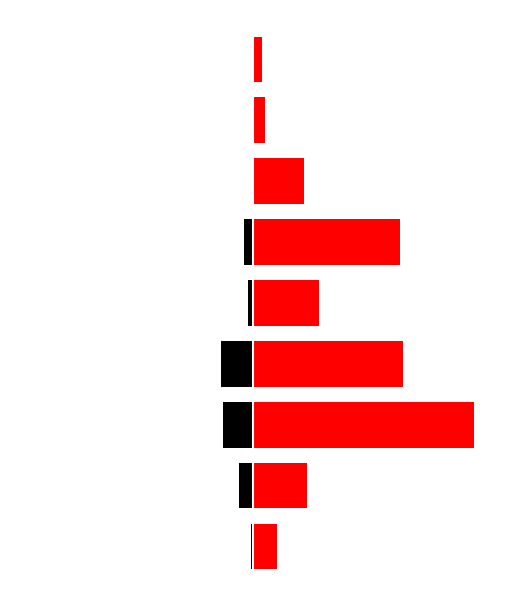

The value of 18 to 64 years at 0 is 18.8. True or false?

False